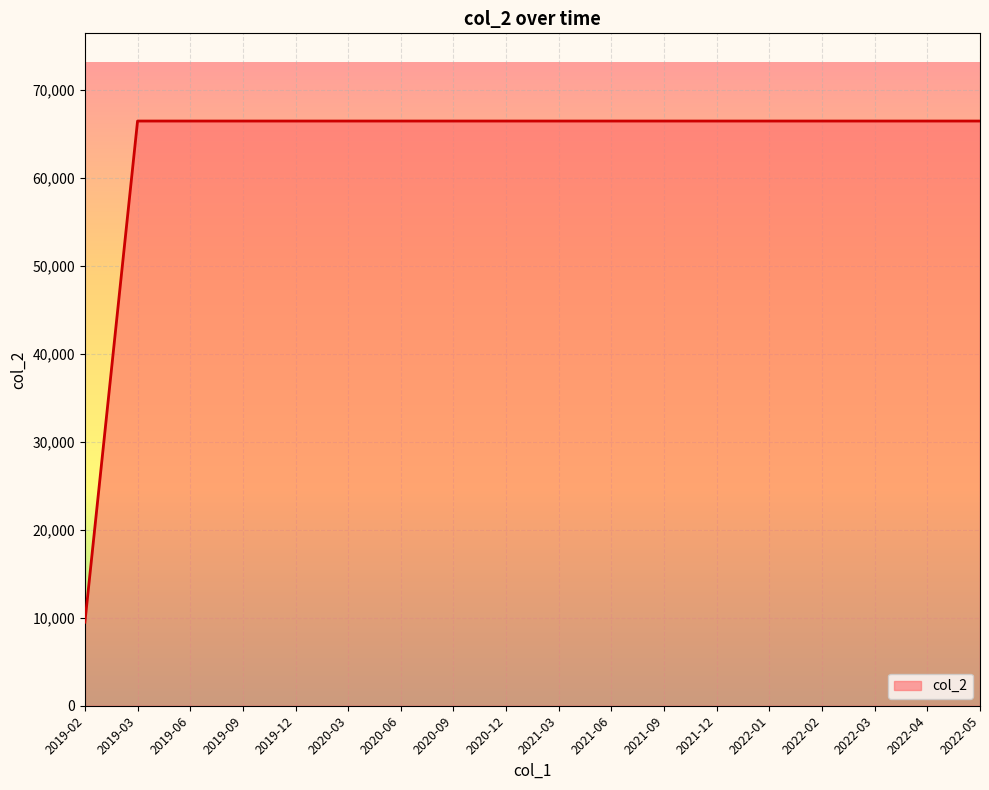

Reading left to right, extract all data points from this chart.

2019-02=9490.6	2019-03=66434.2	2019-06=66434.2	2019-09=66434.2	2019-12=66434.2	2020-03=66434.2	2020-06=66434.2	2020-09=66434.2	2020-12=66434.2	2021-03=66434.2	2021-06=66434.2	2021-09=66434.2	2021-12=66434.2	2022-01=66434.2	2022-02=66434.2	2022-03=66434.2	2022-04=66434.2	2022-05=66434.2